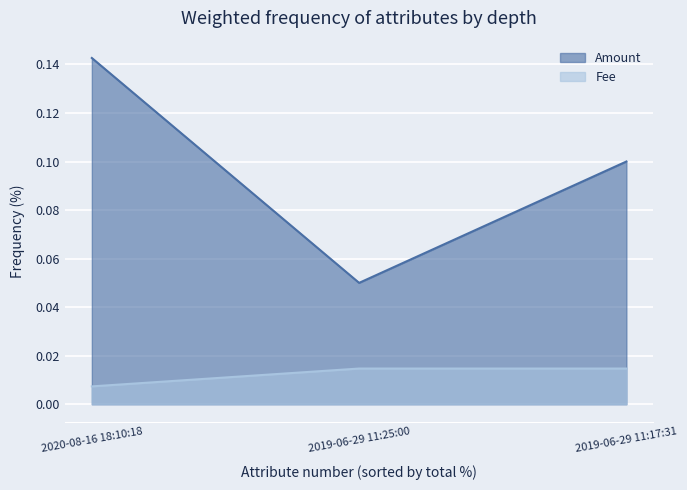

The Fee series shows 0.0 at 2020-08-16 18:10:18. True or false?

True